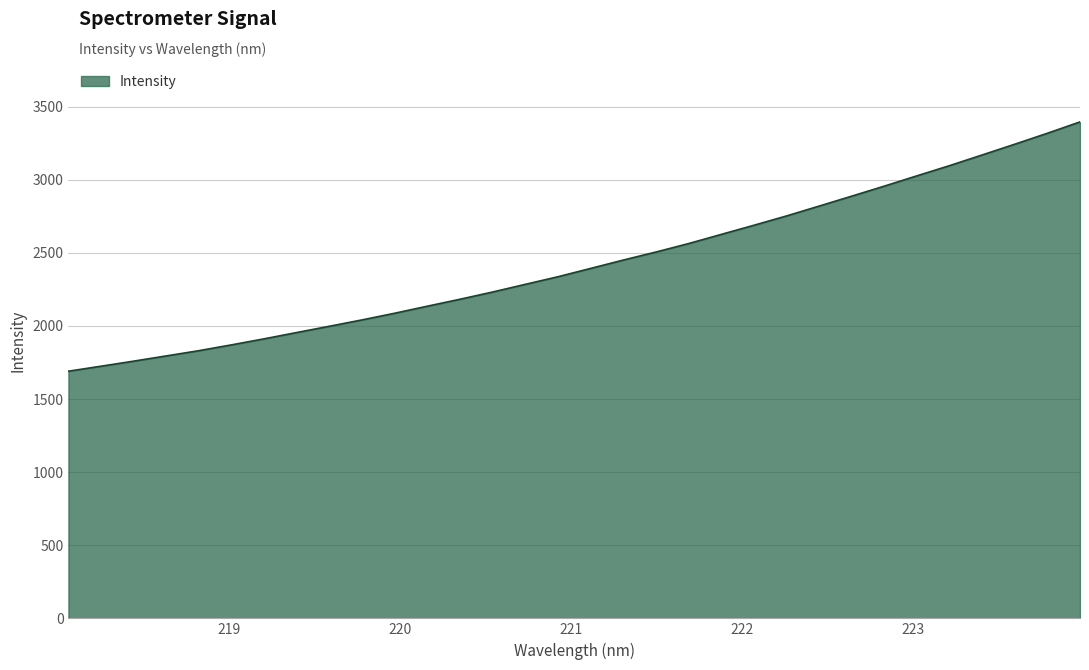

What is the minimum value shown in the chart?

1690.1